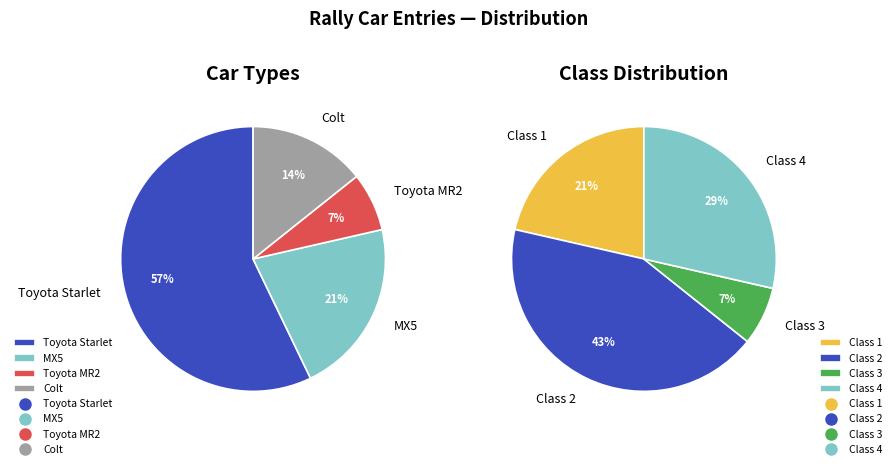

To the nearest percent, what is the average slice percentage?

25%